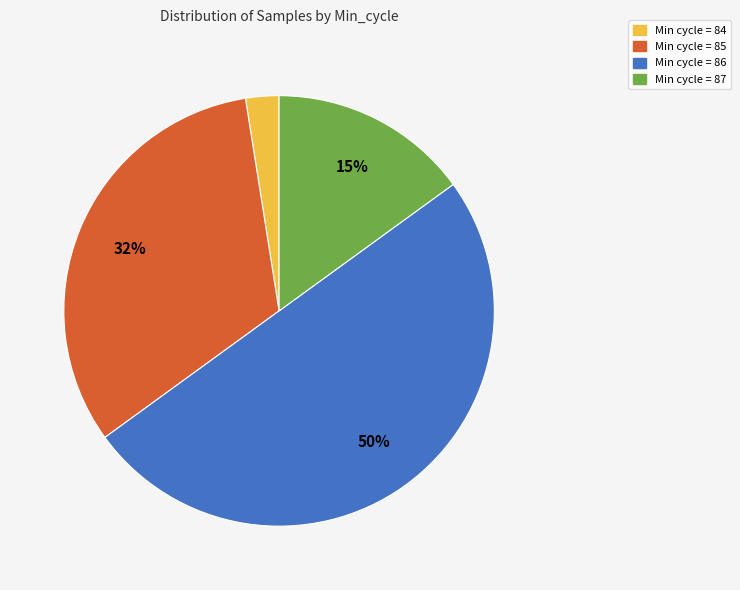

Rank the categories by value from highest to lowest.

Min cycle = 86, Min cycle = 85, Min cycle = 87, Min cycle = 84